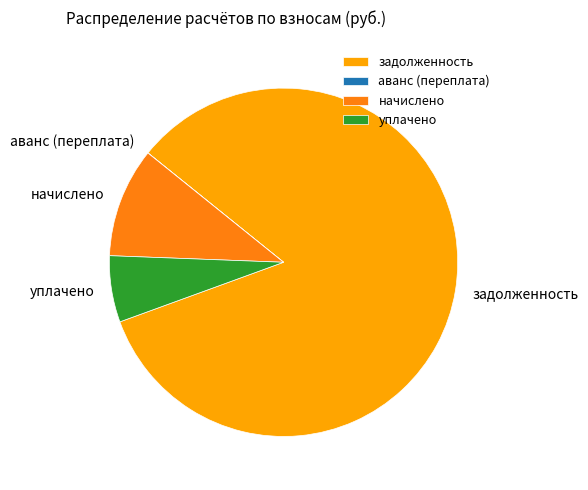

Is the sum of уплачено and задолженность greater than half?

Yes